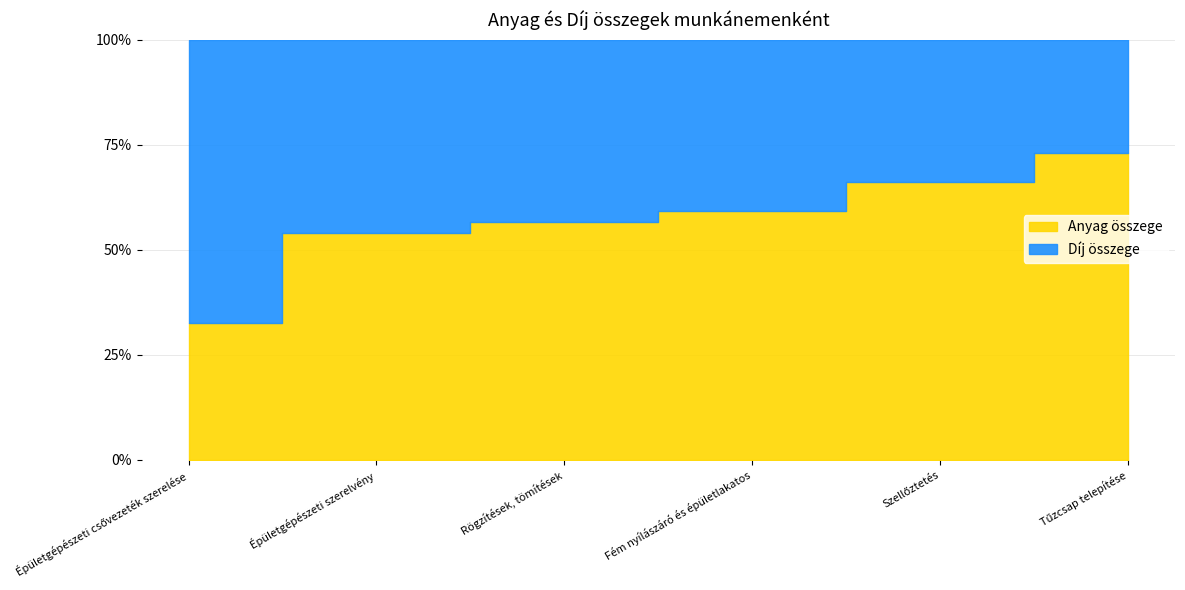

Reading left to right, transcribe all the data shown in this chart.

Anyag összege: Épületgépészeti csővezeték szerelése=76600	Épületgépészeti szerelvény=123500	Rögzítések, tömítések=18200	Fém nyílászáró és épületlakatos=70000	Szellőztetés=600812	Tűzcsap telepítése=677500
Díj összege: Épületgépészeti csővezeték szerelése=158255	Épületgépészeti szerelvény=105000	Rögzítések, tömítések=14000	Fém nyílászáró és épületlakatos=48000	Szellőztetés=308282	Tűzcsap telepítése=249500